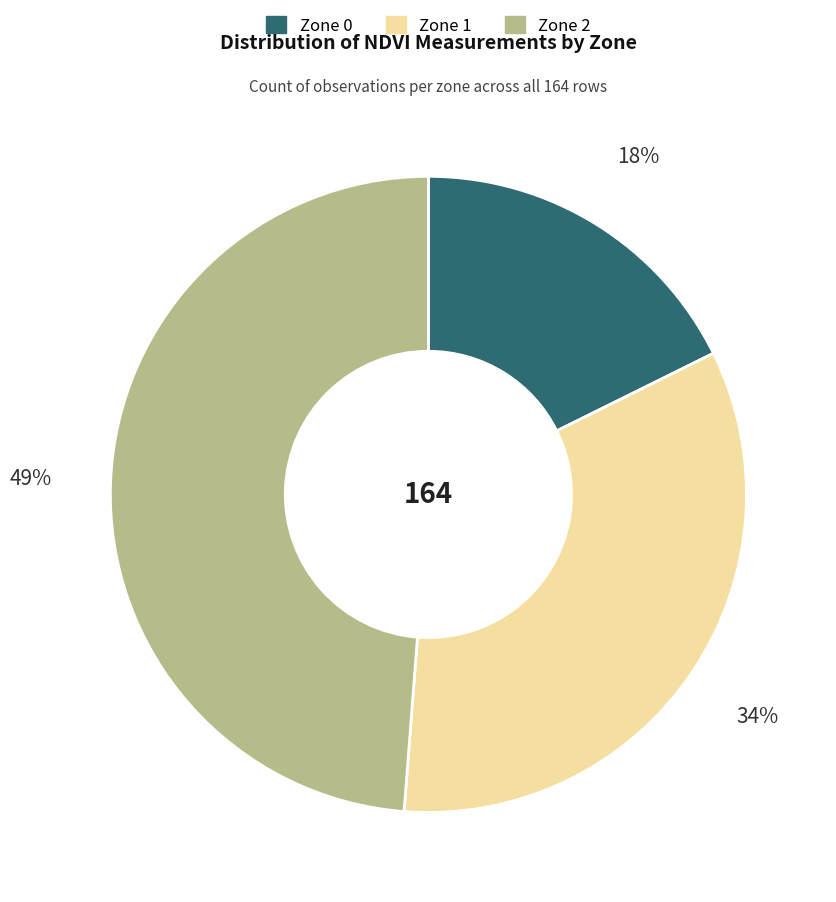

To the nearest percent, what percentage of the pie is Zone 0?

18%